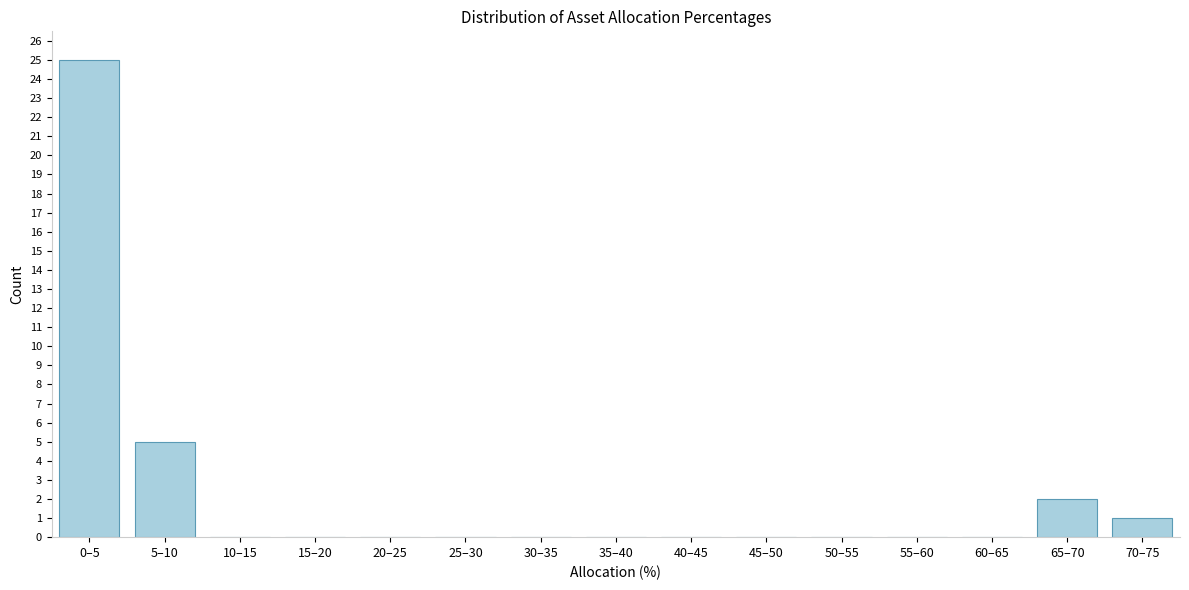

Reading right to left, list all the values displayed in this chart.

70–75=1	65–70=2	60–65=0	55–60=0	50–55=0	45–50=0	40–45=0	35–40=0	30–35=0	25–30=0	20–25=0	15–20=0	10–15=0	5–10=5	0–5=25